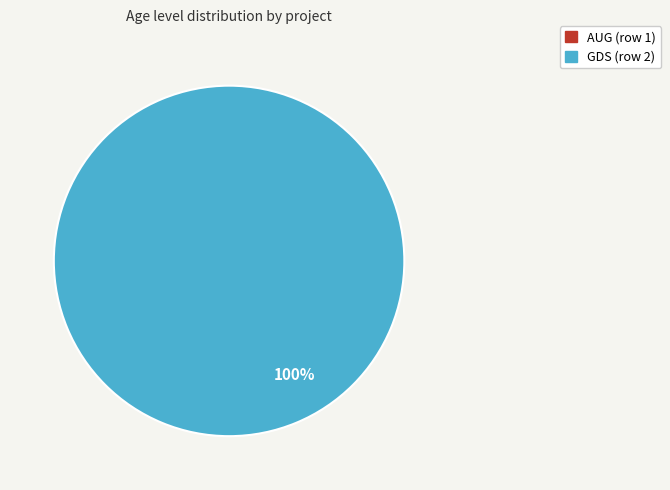

How many slices are in this pie chart?

2